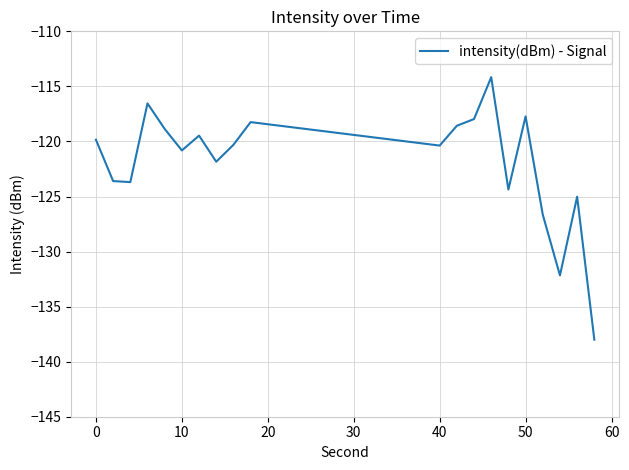

What is the smallest value displayed?

-138.0